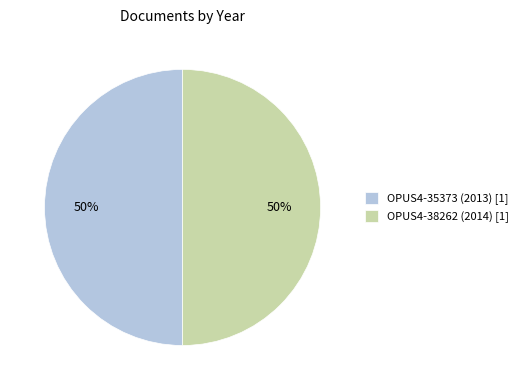

The OPUS4-38262 (2014) slice represents 63% of the pie. True or false?

False